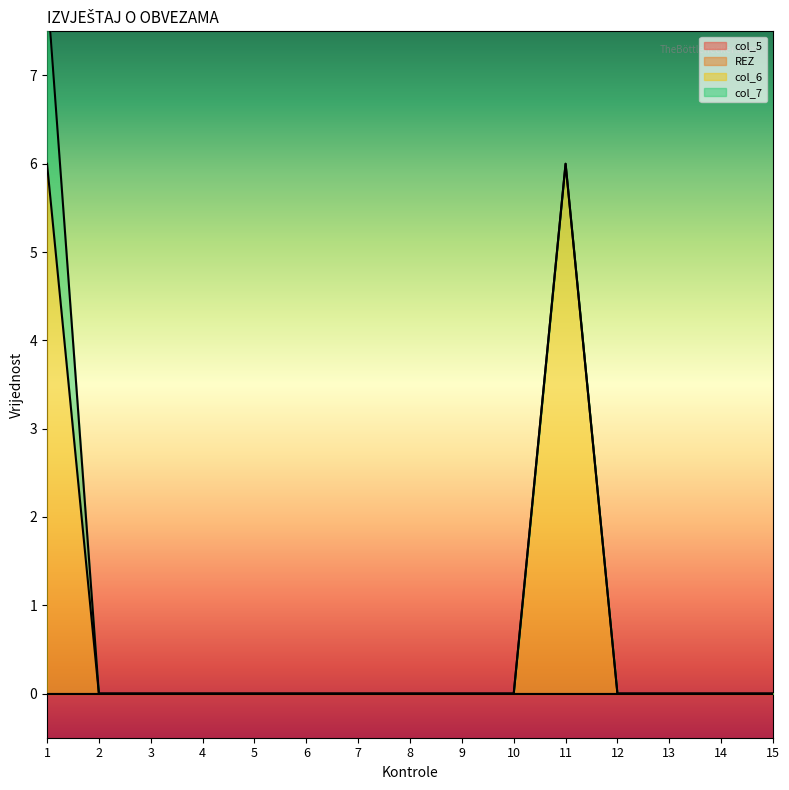

How many interior local peaks does the col_6 series have?

1